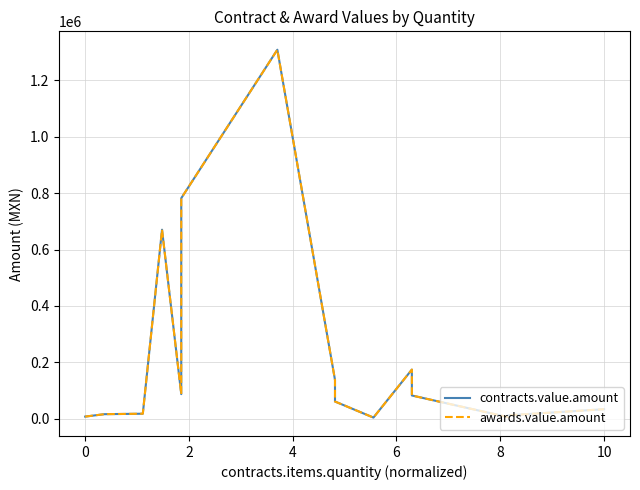

The awards.value.amount series shows 1206421.2 at 8. True or false?

False